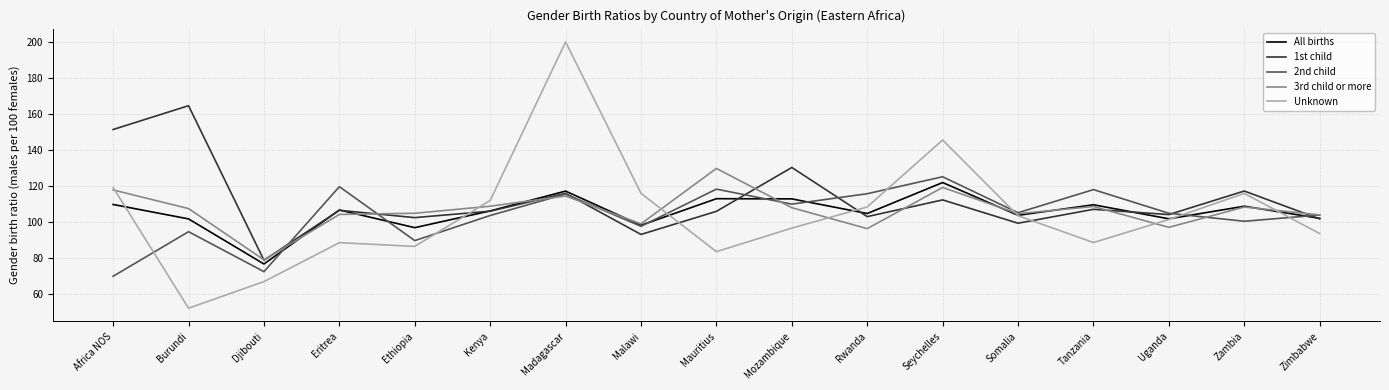

Is the value of All births at Djibouti greater than the value of 2nd child at Malawi?

No